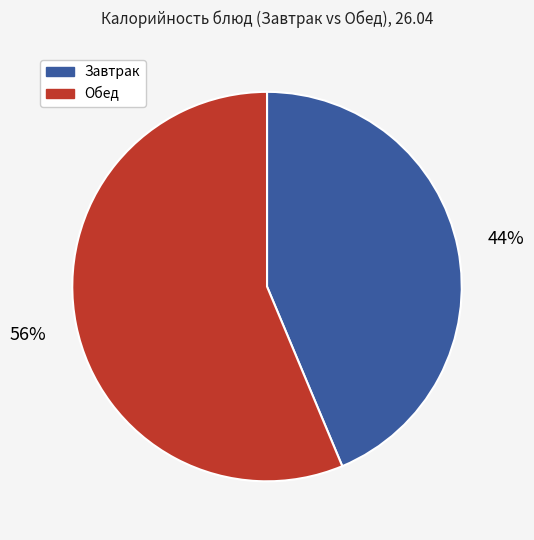

Does any single category account for the majority?

Yes